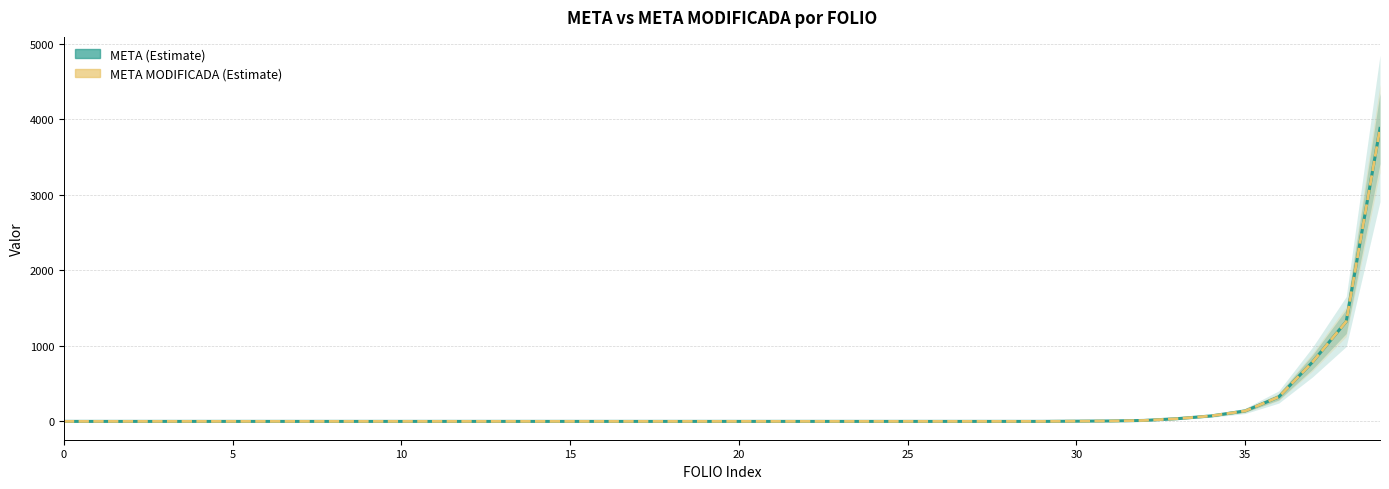

What is the total value across all series at 30?

2.0